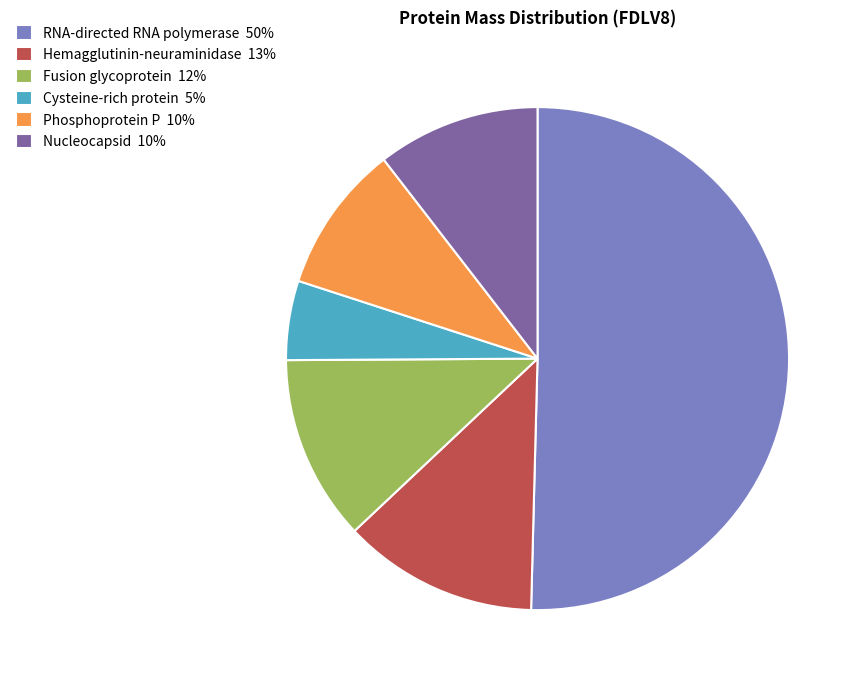

True or false: Phosphoprotein P accounts for 10% of the total.

True